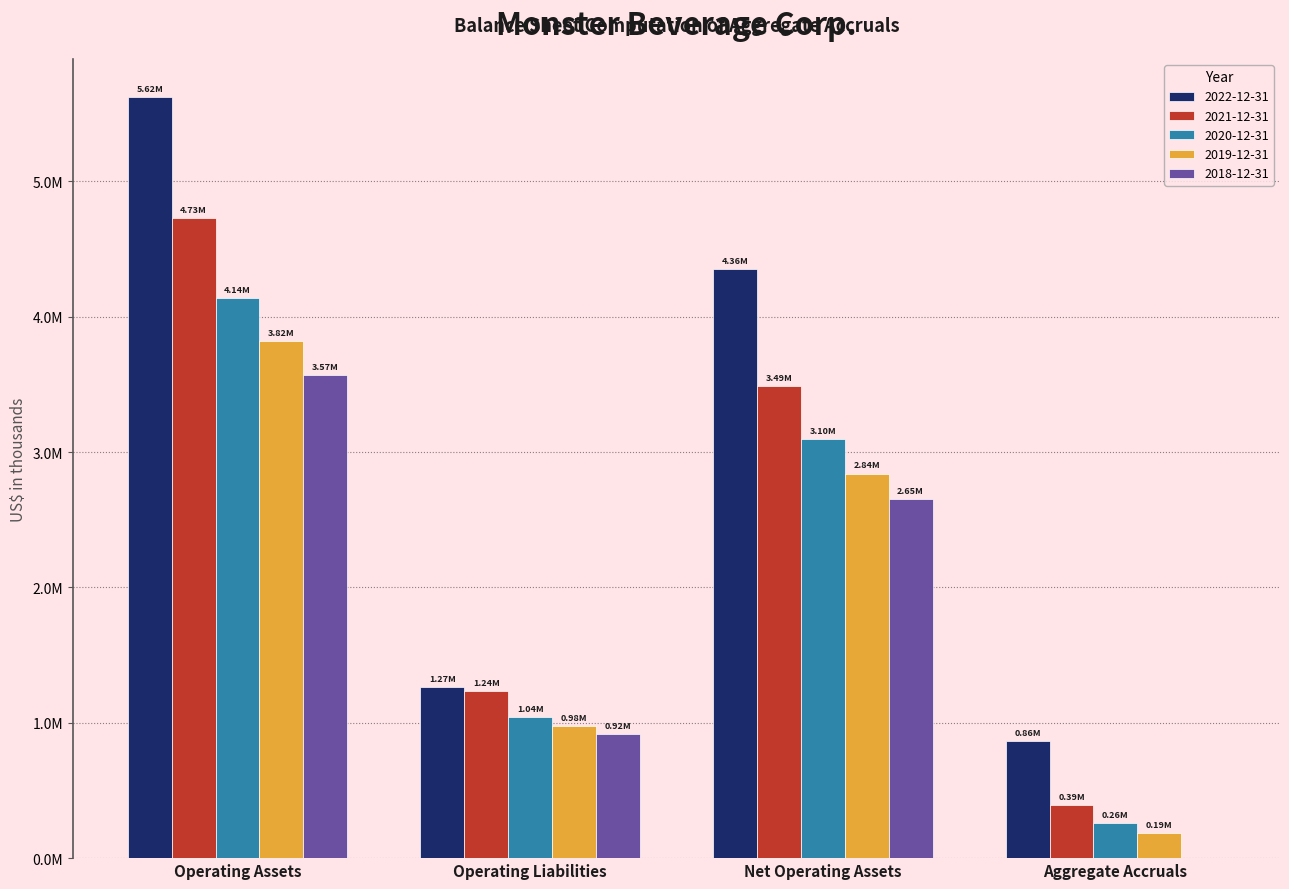

What are all the series names shown in the legend?

2022-12-31, 2021-12-31, 2020-12-31, 2019-12-31, 2018-12-31